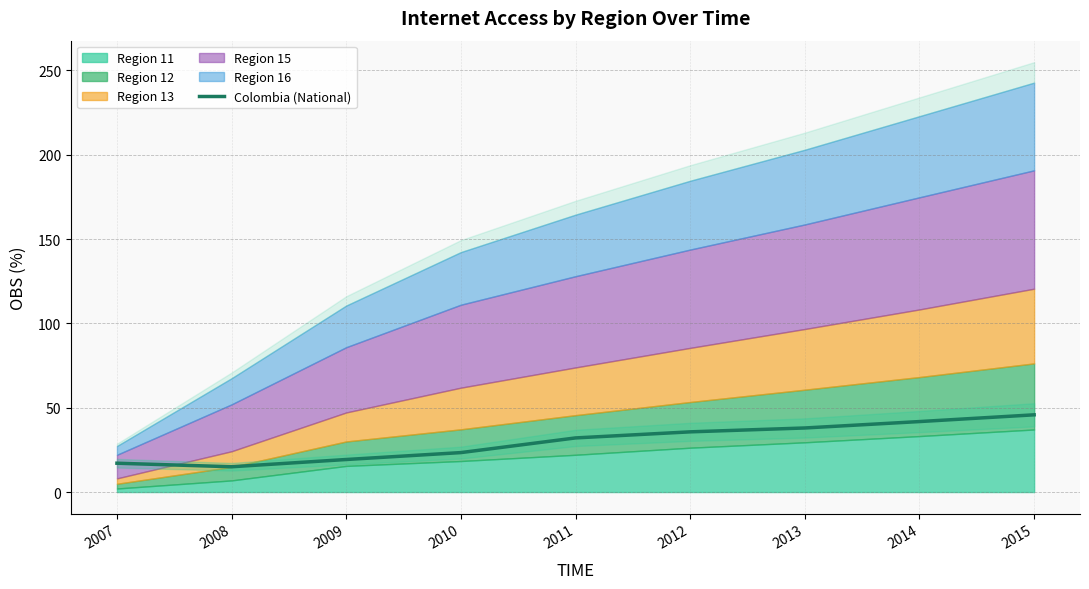

Rank the categories by value from highest to lowest.

2015, 2014, 2013, 2012, 2011, 2010, 2009, 2007, 2008